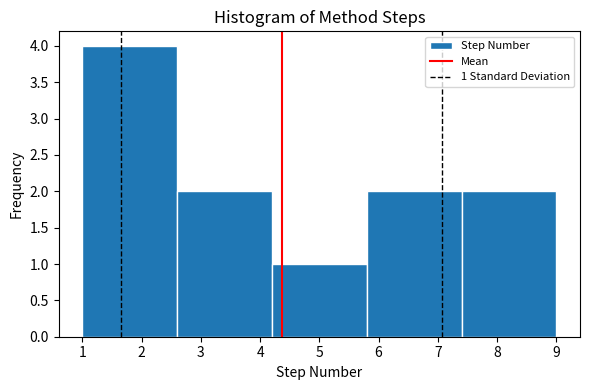

Over which range of the x-axis is the bar tallest?

1.0 to 2.6